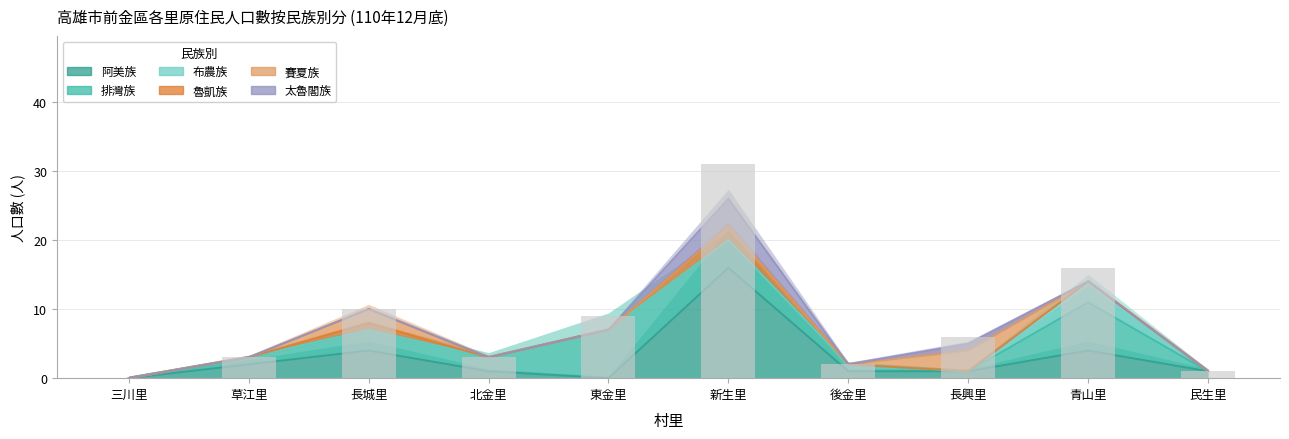

Reading left to right, what are all the values shown in this chart?

阿美族: 0	2	4	1	0	16	1	1	4	1
排灣族: 0	1	3	2	7	4	1	0	7	0
布農族: 0	0	0	0	0	0	0	0	3	0
魯凱族: 0	0	1	0	0	2	0	0	0	0
賽夏族: 0	0	2	0	0	0	0	3	0	0
太魯閣族: 0	0	0	0	0	4	0	1	0	0